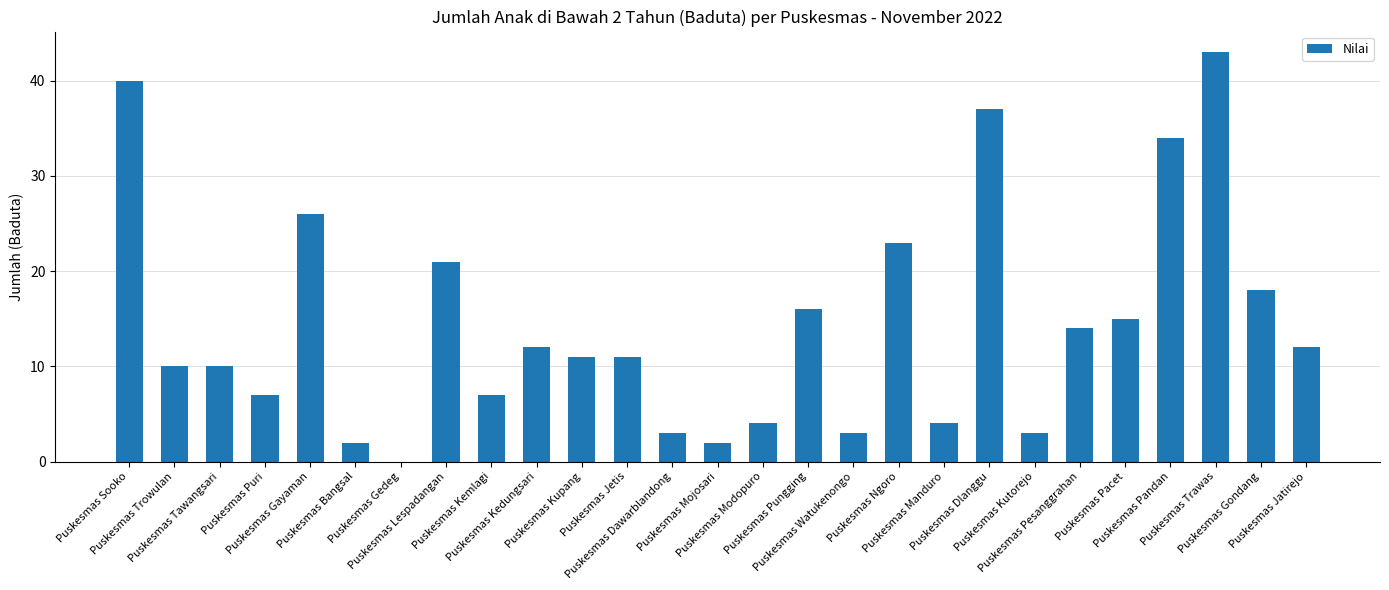

Which has a higher value, Puskesmas Manduro or Puskesmas Watukenongo?

Puskesmas Manduro